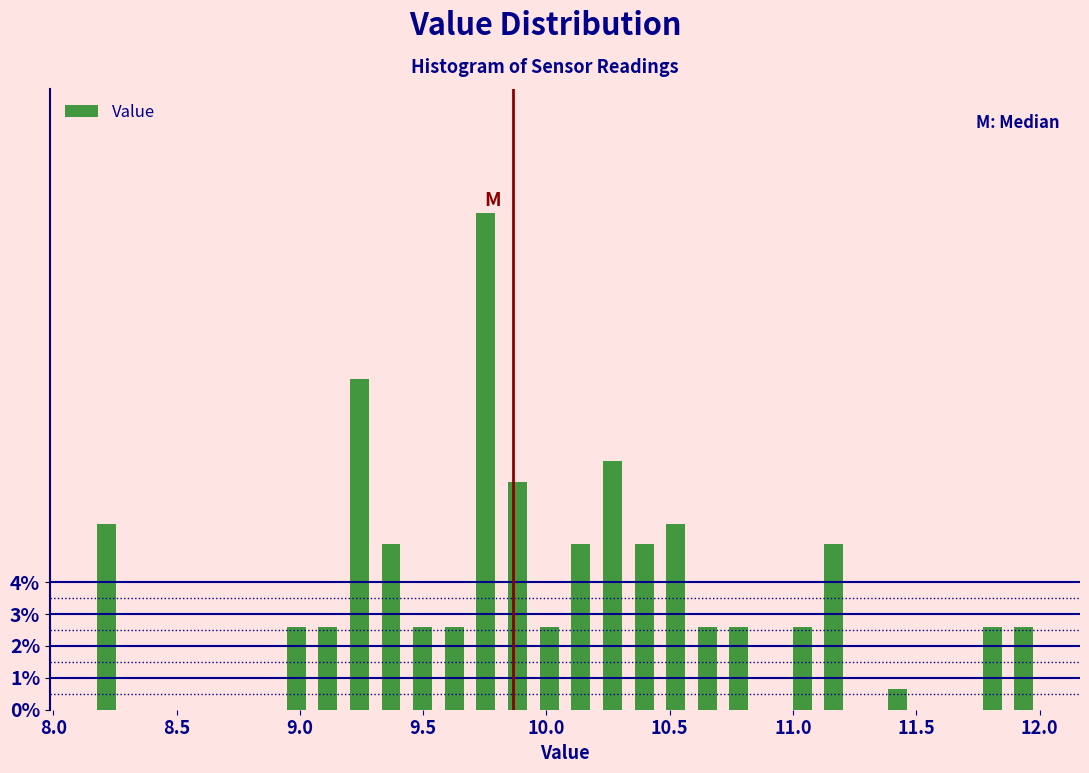

Around what value on the x-axis is the tallest bar? Give the approximate position of its centre, as read against the axis.

9.75